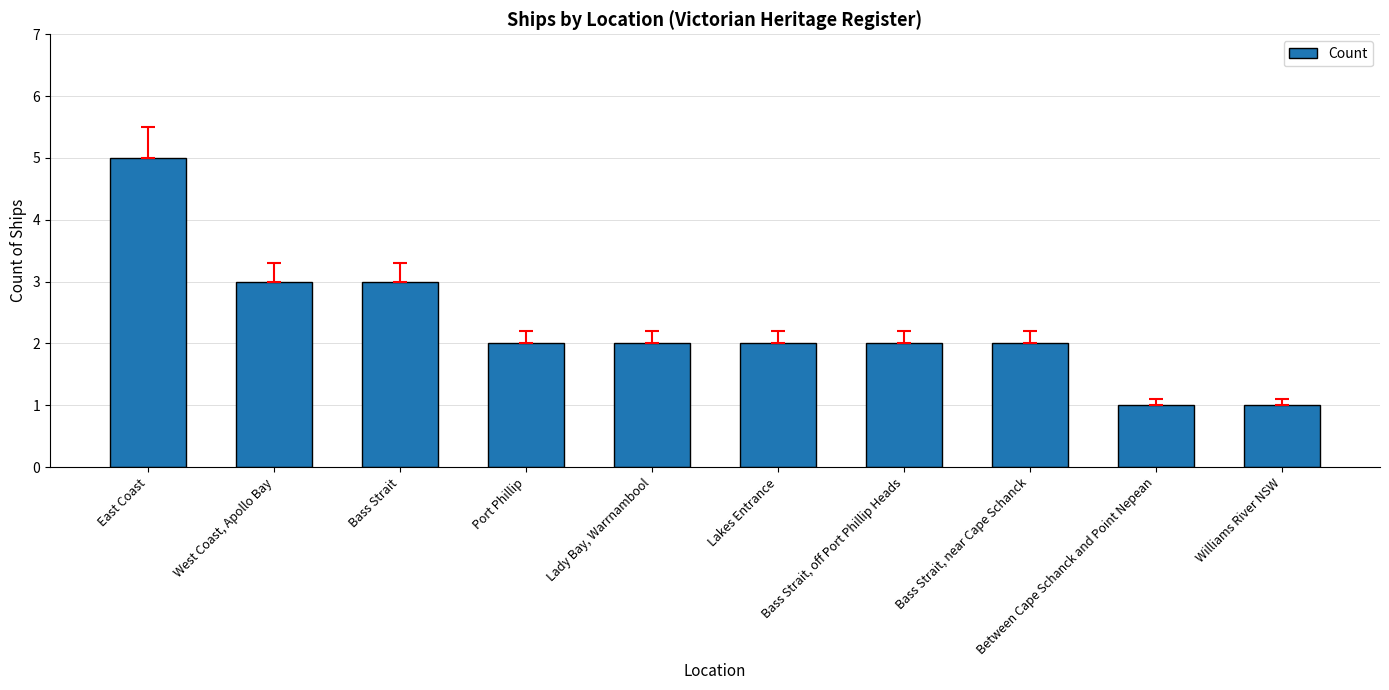

Which has a higher value, Bass Strait or Port Phillip?

Bass Strait